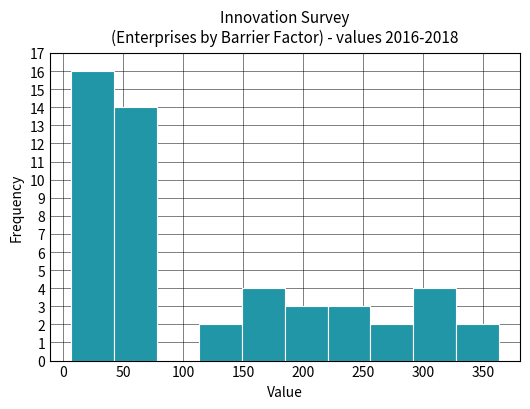

Which range on the x-axis has the tallest bar?

5 to 45